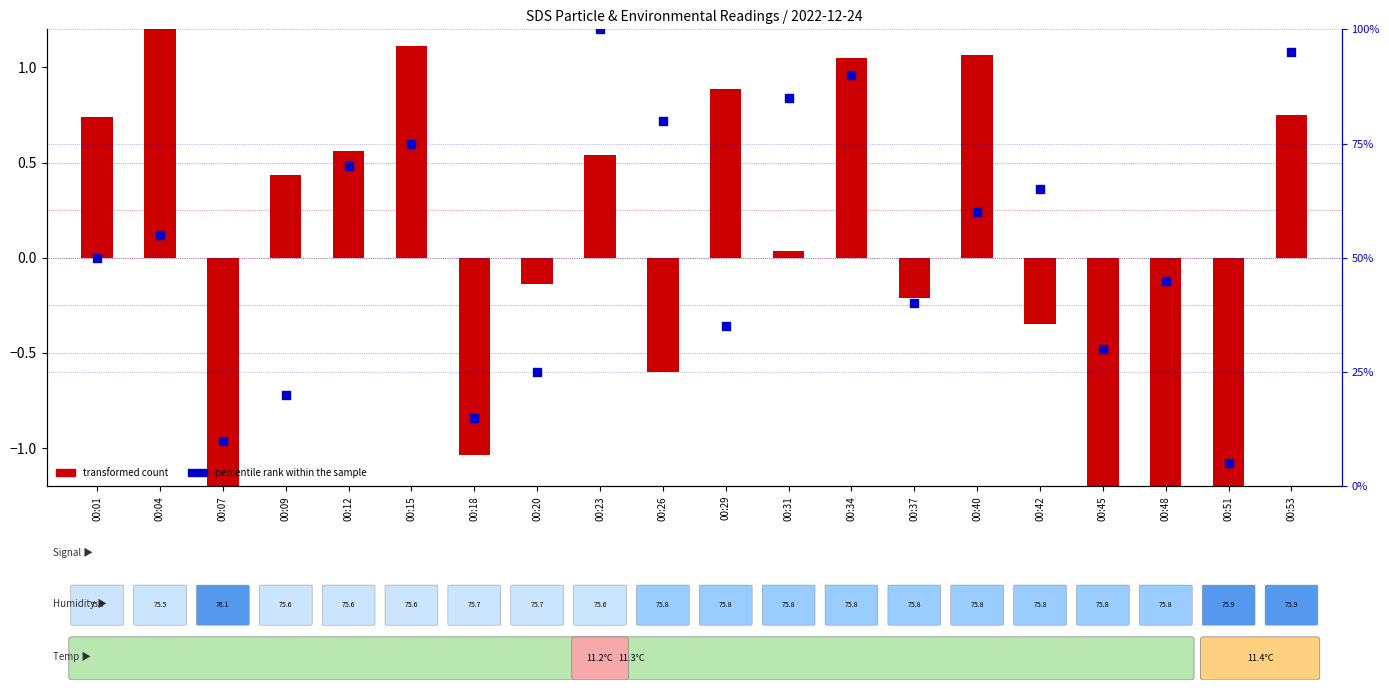

Which series has the widest spread of Y values?

percentile rank within the sample